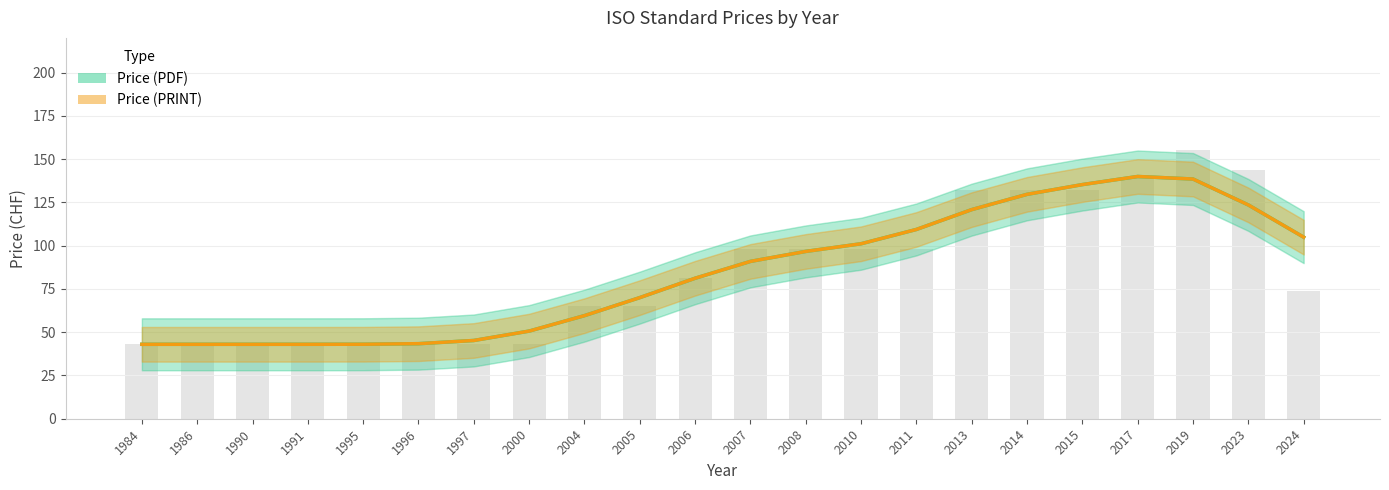

At which category is the sum across all series the highest?

2017